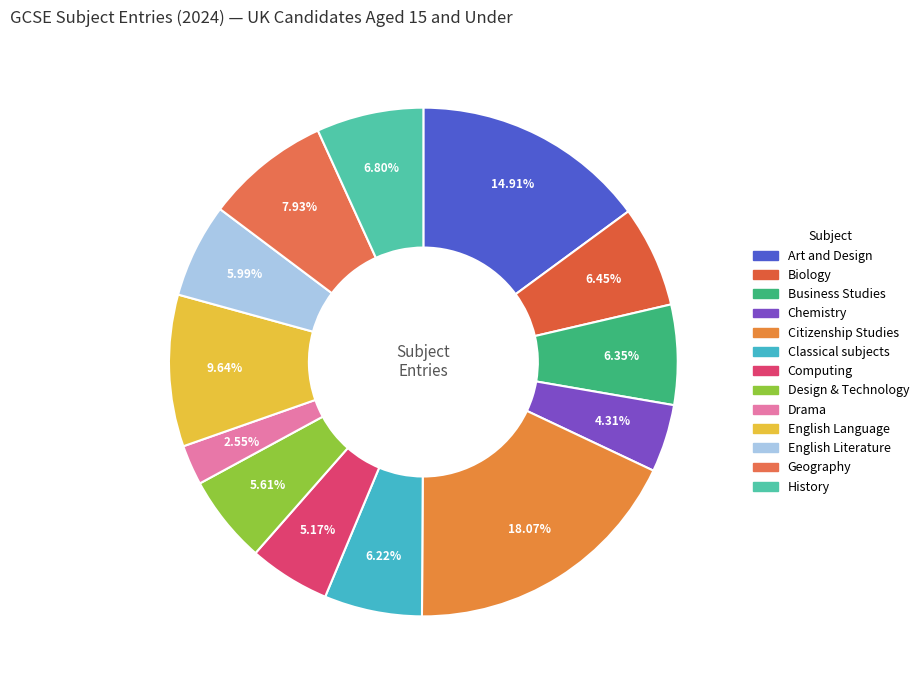

To the nearest percent, what is the average slice percentage?

8%